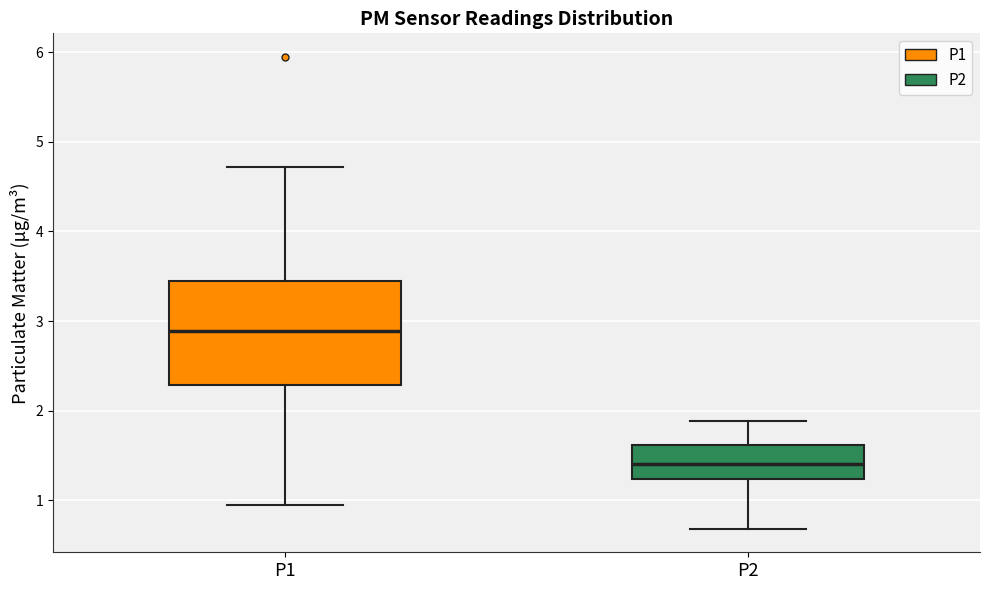

Reading left to right, transcribe this box plot: for each box, give where its median line is, the range the box spans, and where its two whiskers end, as read against the y-axis. The values are not printed on the chart, so give them approximately, as read against the axis.

P1: median 2.9, box 2.3 to 3.4, whiskers 1.0 to 4.7
P2: median 1.4, box 1.2 to 1.6, whiskers 0.7 to 1.9